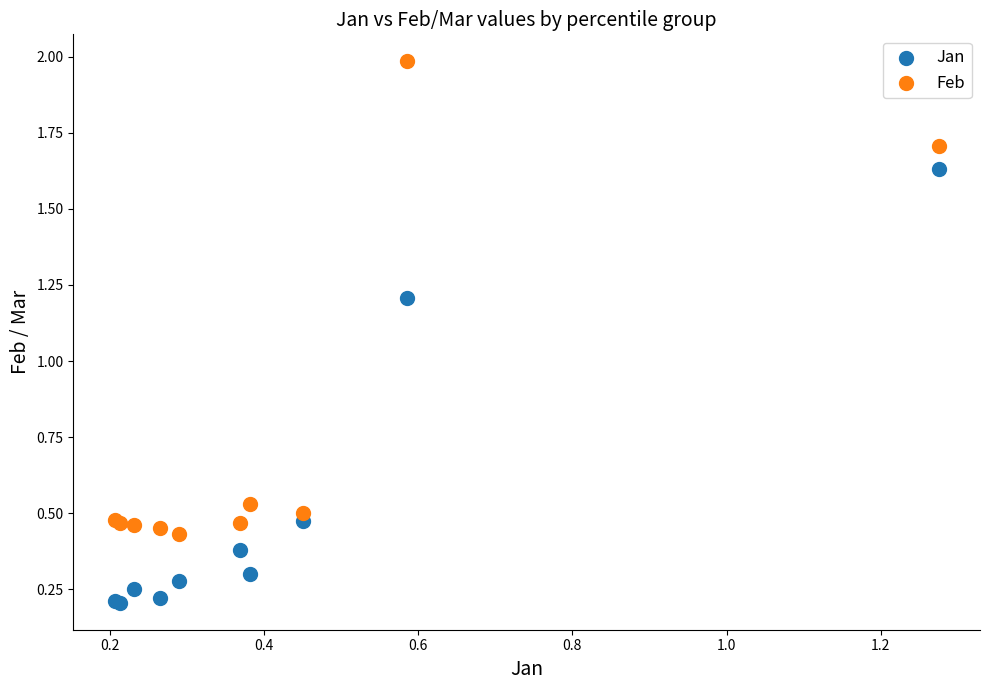

Which series has the widest spread of Y values?

Feb